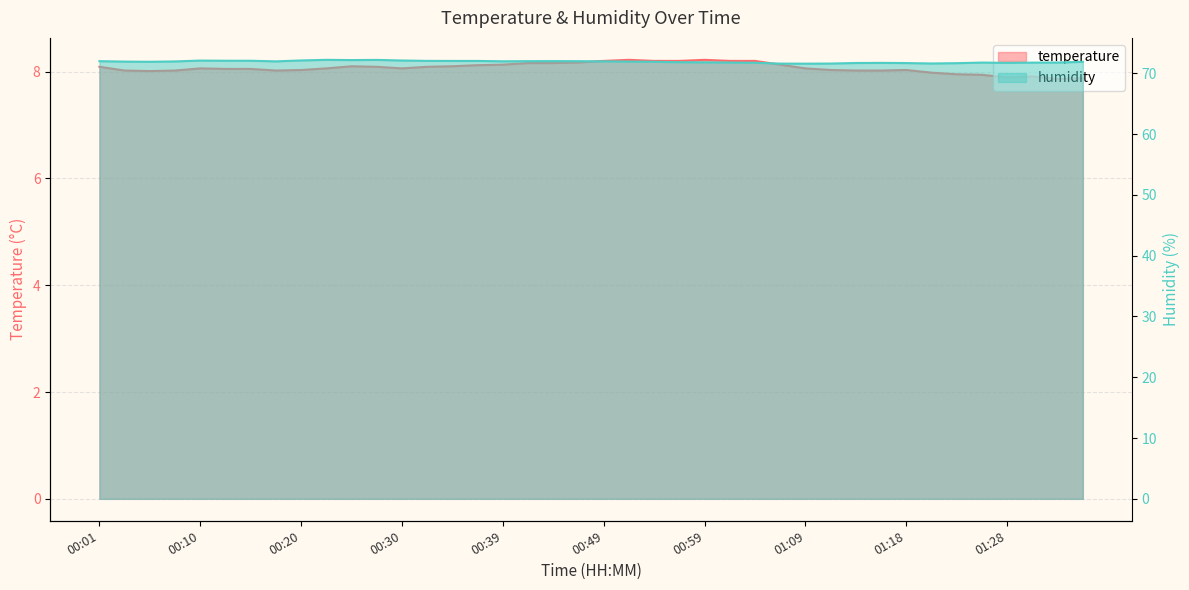

True or false: temperature and humidity cross at least once.

False